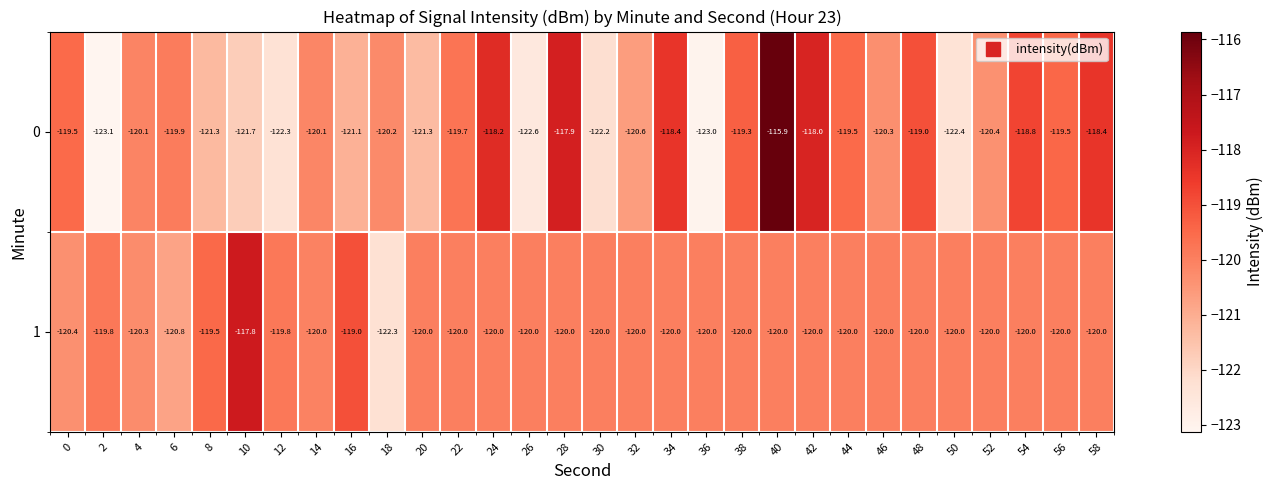

How many values in the 0 series are below -120?

16